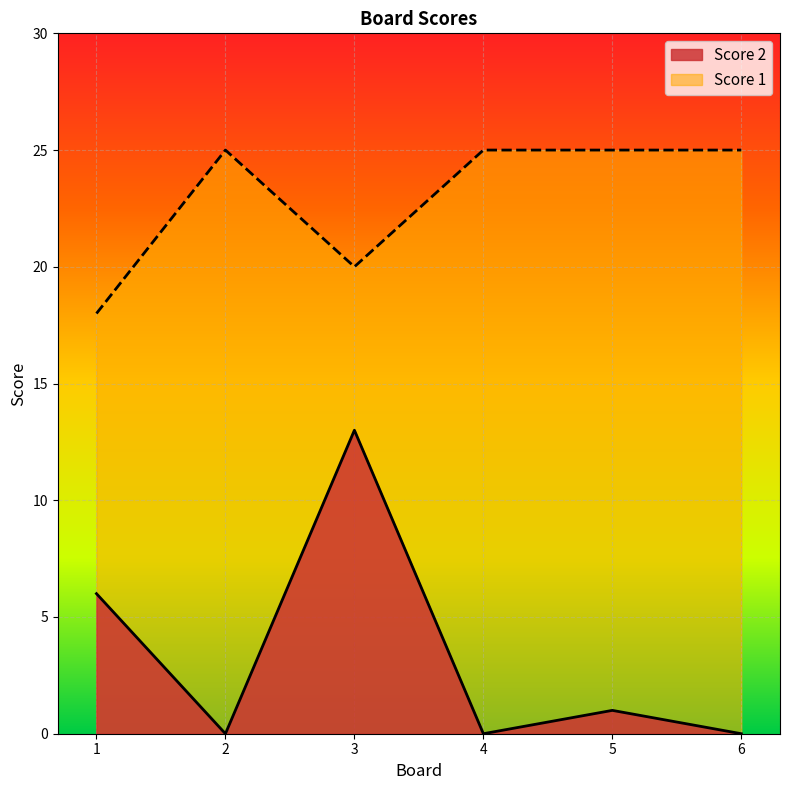

Reading left to right, extract all data points from this chart.

Score 2: 1=6	2=0	3=13	4=0	5=1	6=0
Score 1: 1=18	2=25	3=20	4=25	5=25	6=25